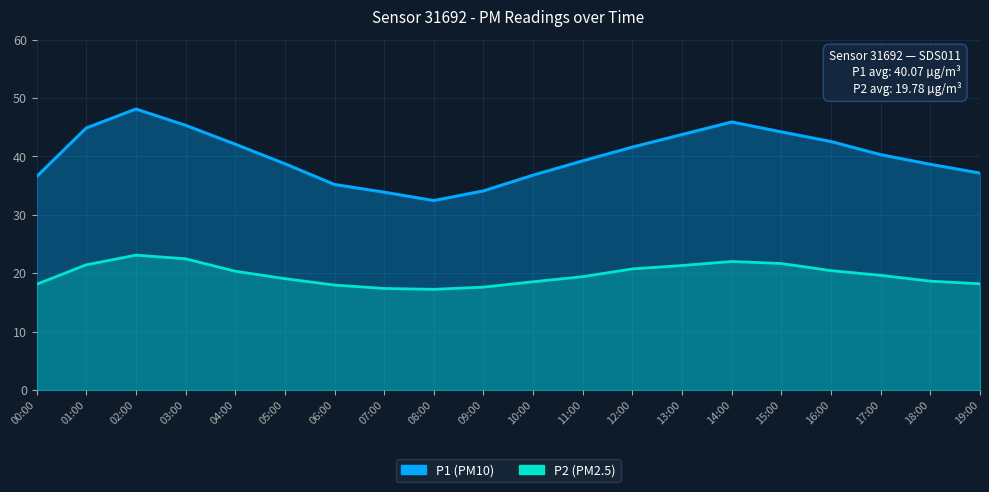

In P1, how many points are lower than both neighbors (excluding endpoints)?

1